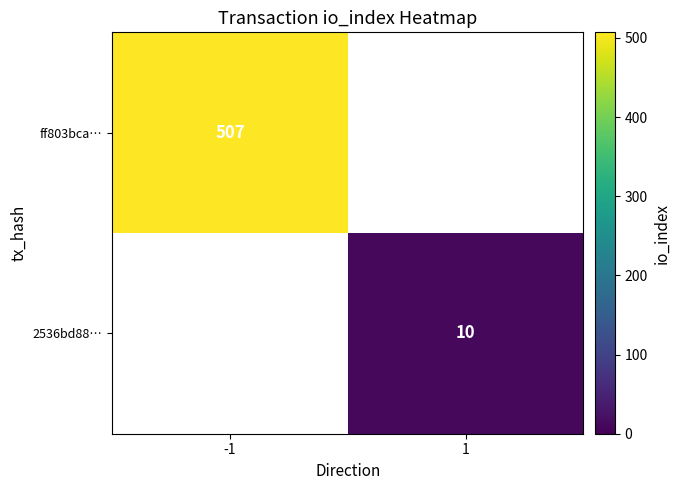

The 2536bd88… series shows 17 at 1. True or false?

False